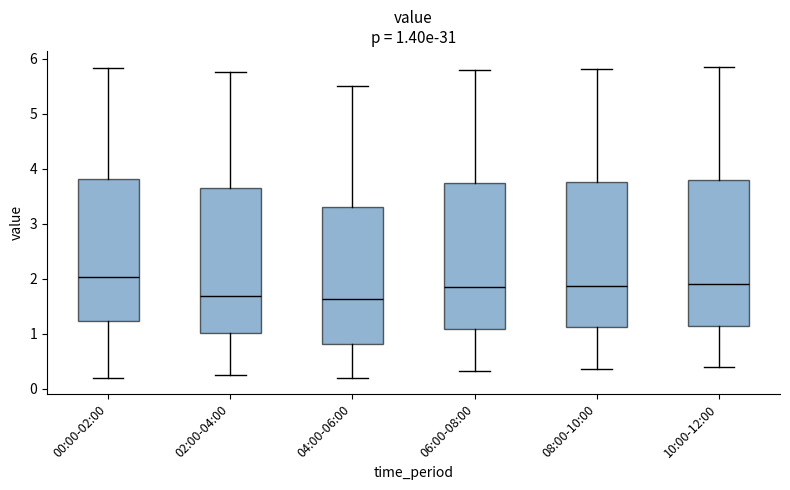

Which box has the highest median line?

00:00-02:00